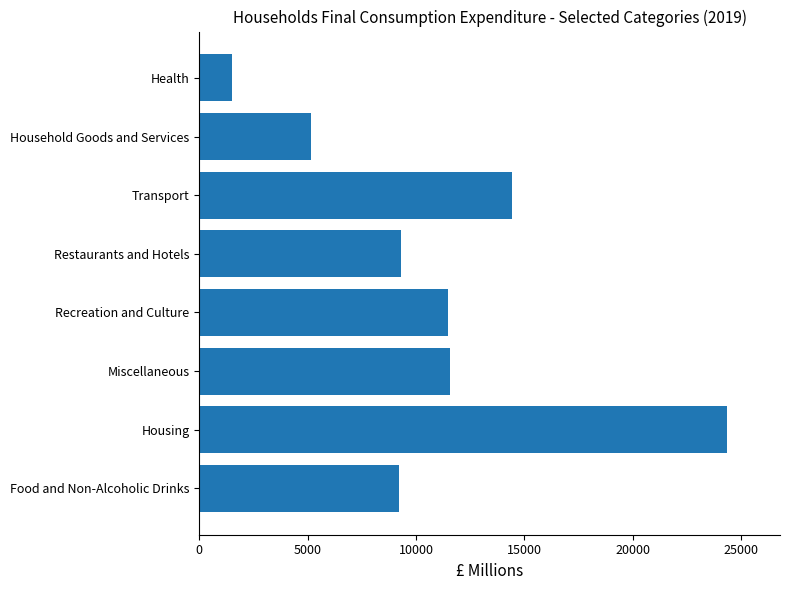

Between Miscellaneous and Household Goods and Services, which is larger?

Miscellaneous